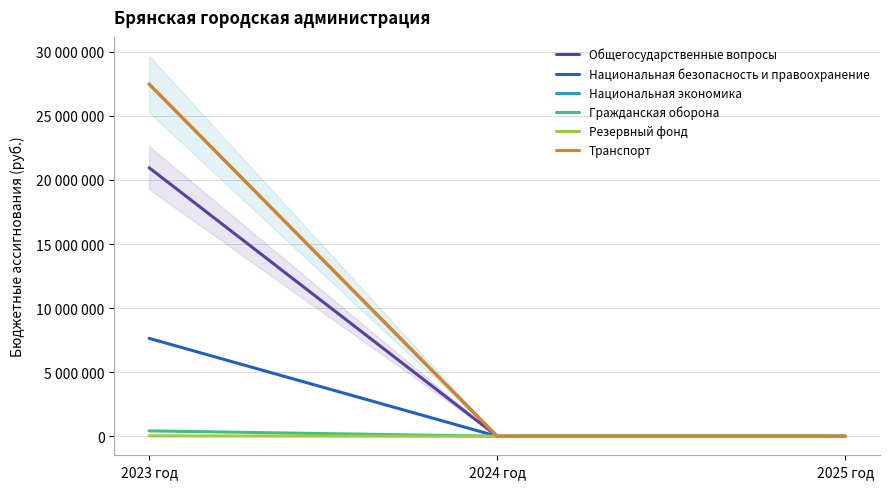

The value of Национальная экономика at 2025 год is 0.0. True or false?

True